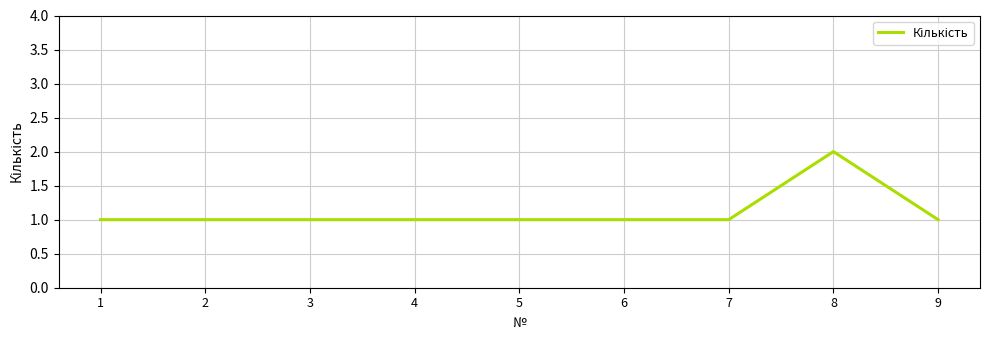

What is the average value?

1